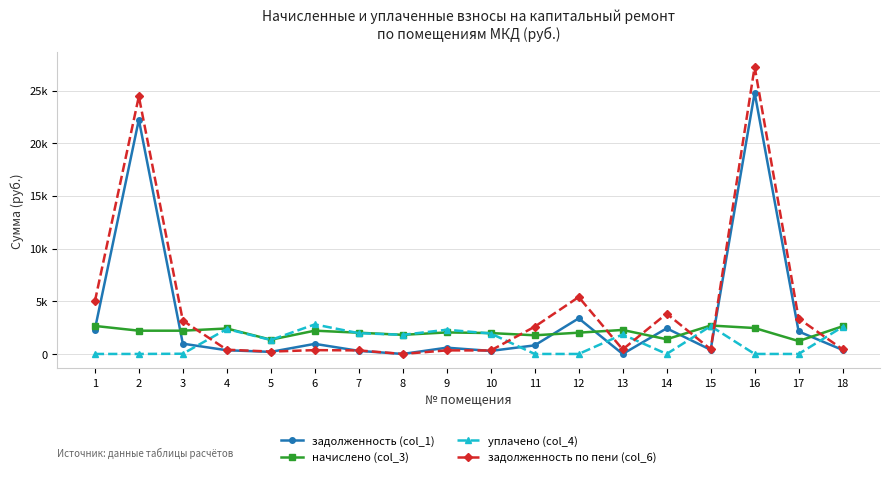

What are all the series names shown in the legend?

задолженность (col_1), начислено (col_3), уплачено (col_4), задолженность по пени (col_6)